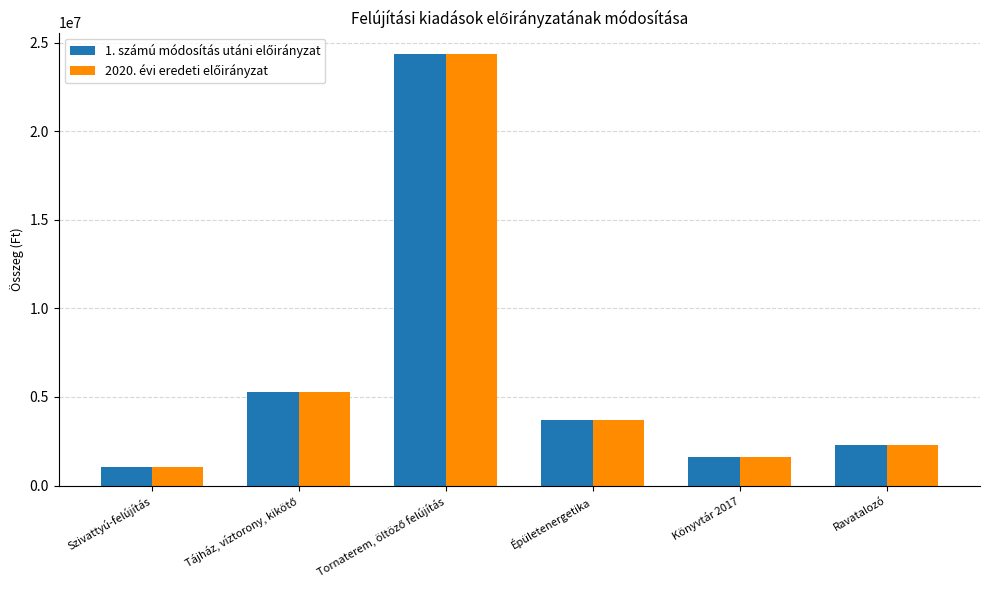

What is the greatest value displayed?

24350000